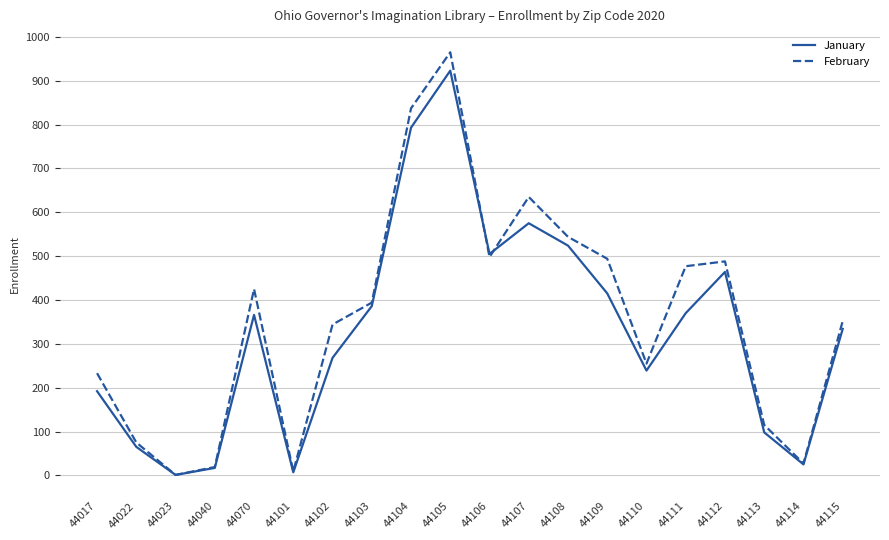

What is the maximum value for February?

965